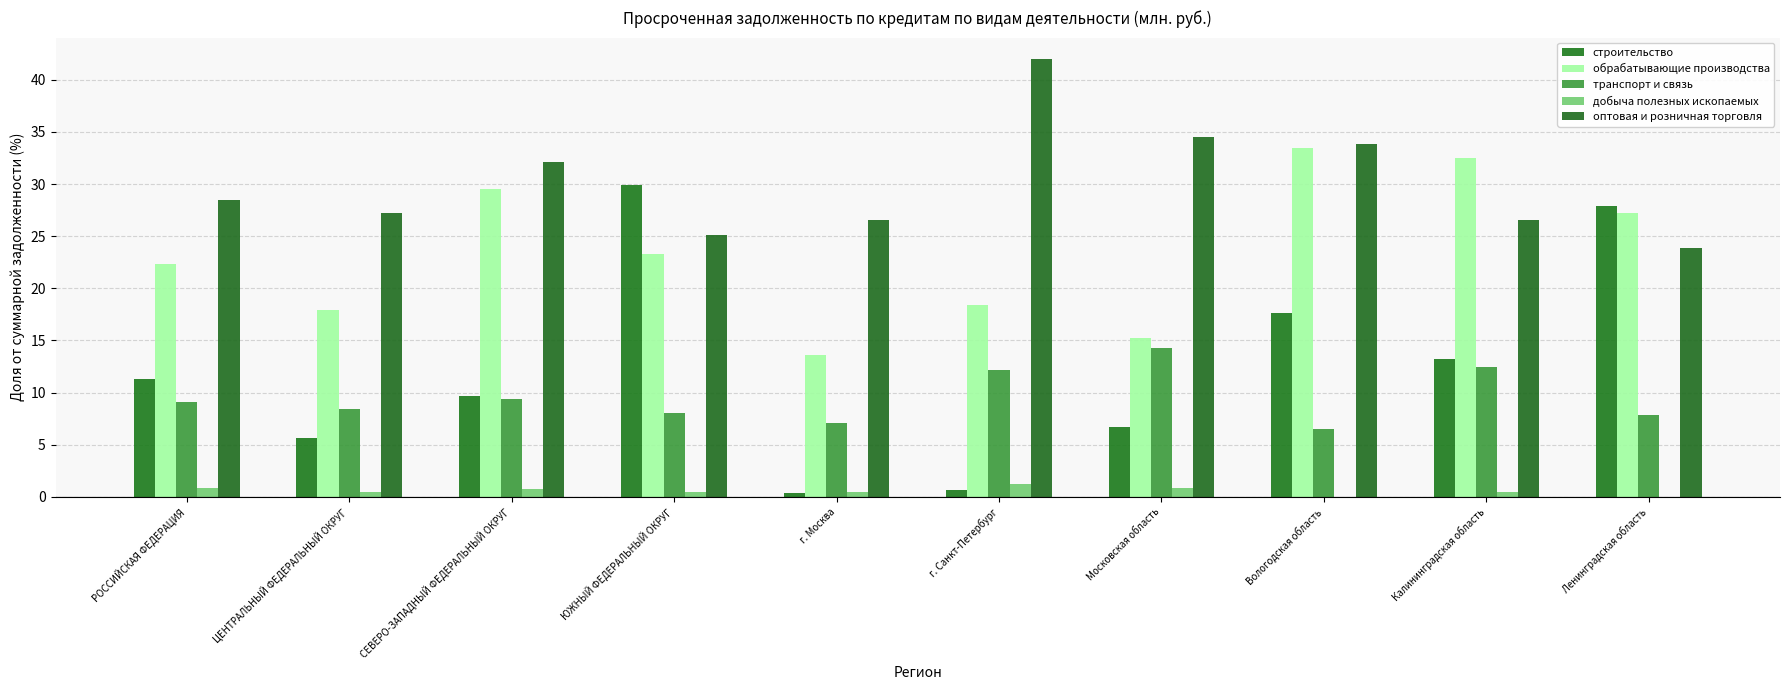

Are the bars horizontal?

No